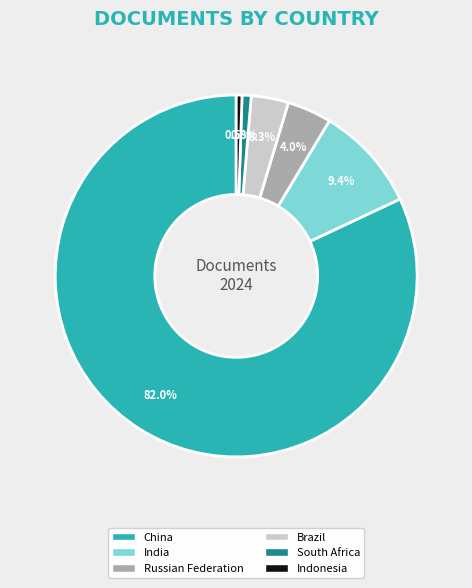

True or false: India accounts for 9% of the total.

True